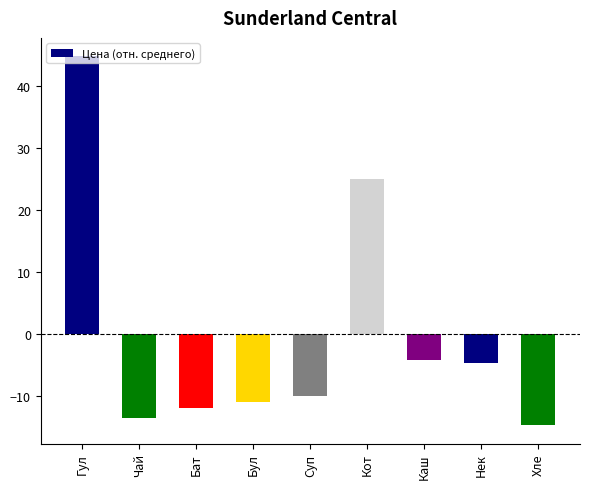

List the labels in order of value, largest first.

Гул, Кот, Каш, Нек, Суп, Бул, Бат, Чай, Хле